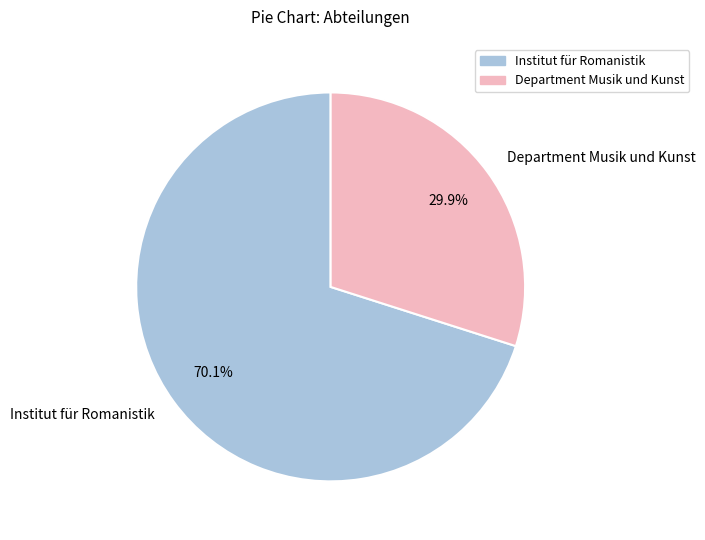

To the nearest percent, what percentage of the pie is Department Musik und Kunst?

30%